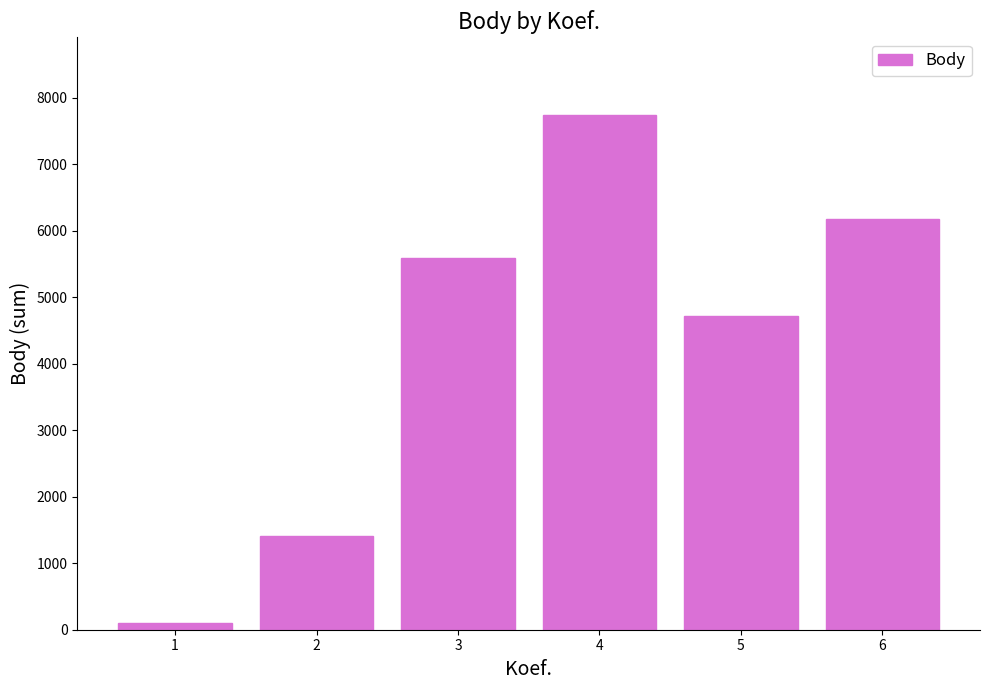

Are the bars grouped side by side (vs. stacked)?

No